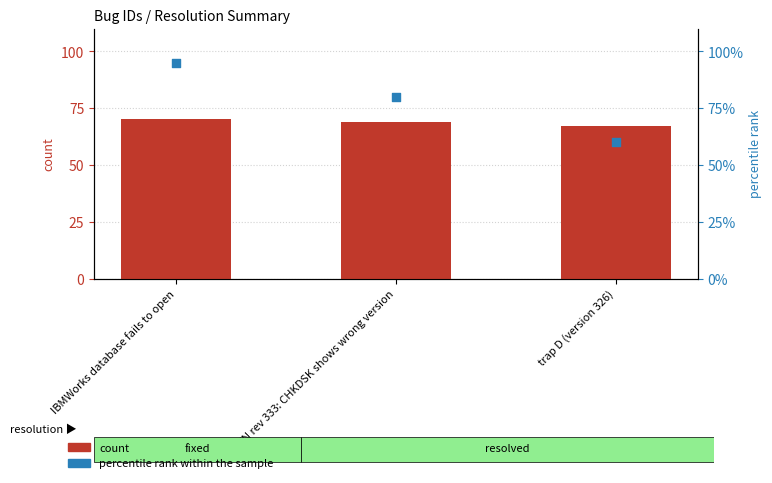

What are all the series names shown in the legend?

count, percentile rank within the sample